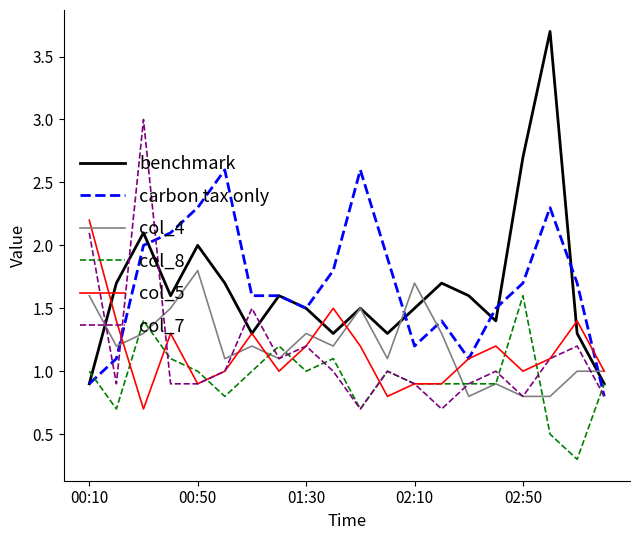

What is the smallest value displayed?

0.3